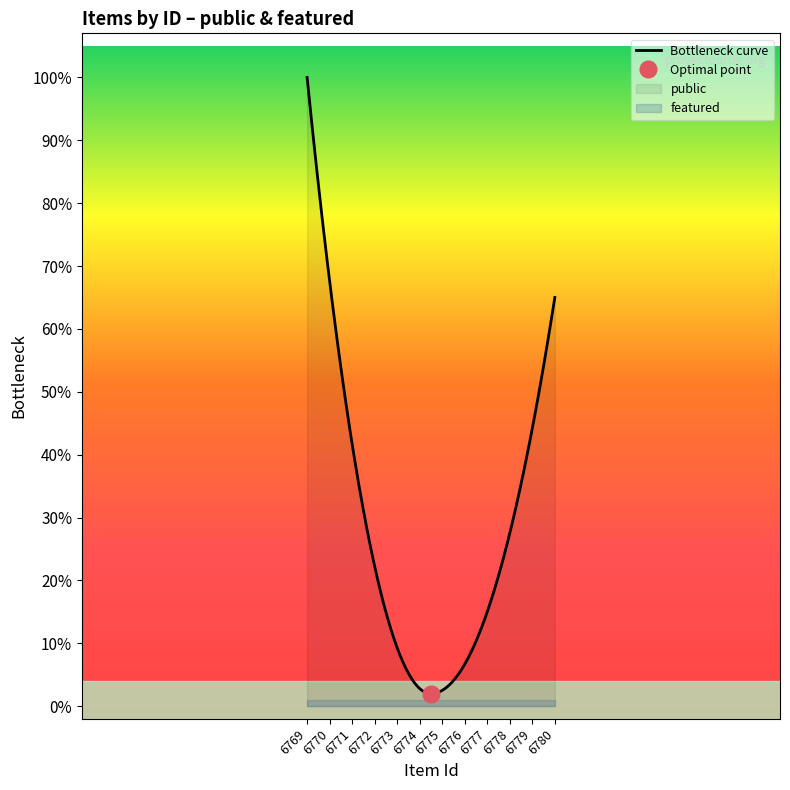

At which label is public closest to 1?

6769